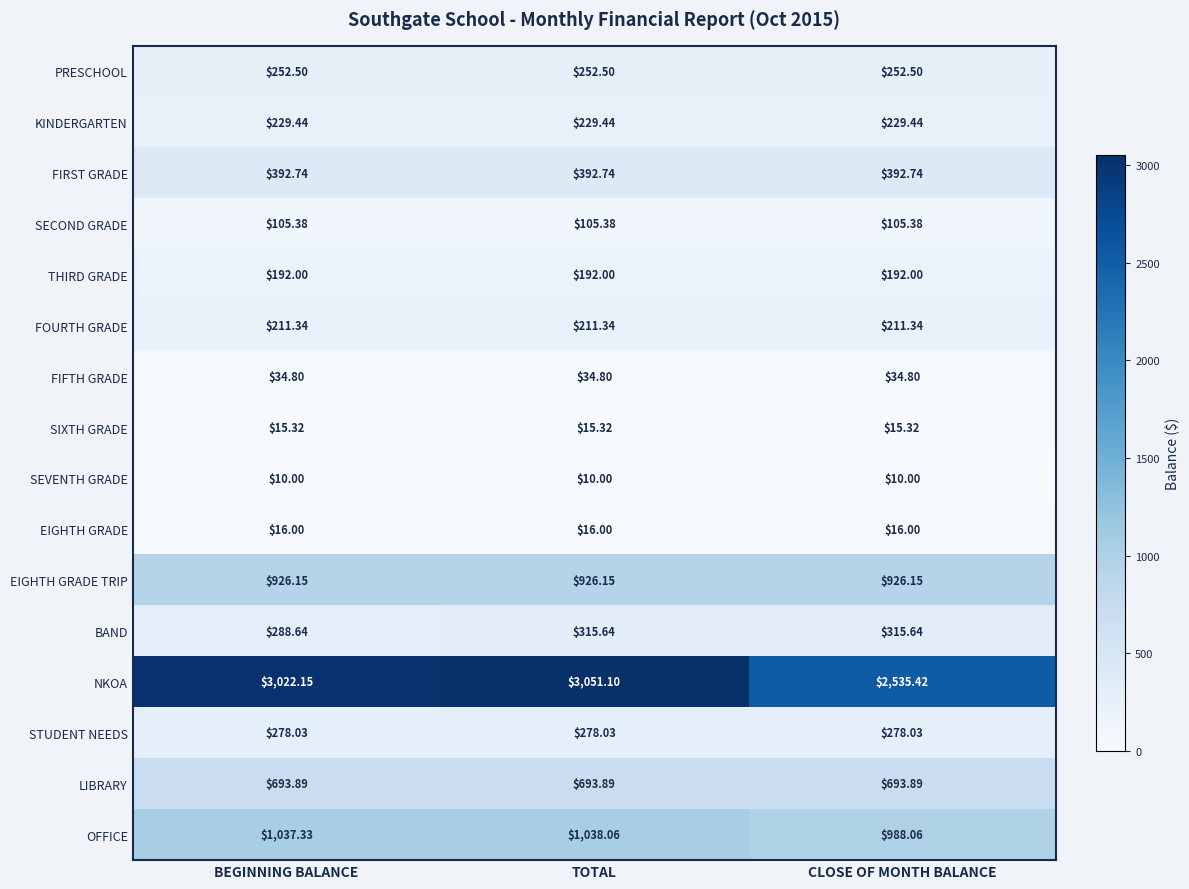

Which series has the widest spread of values?

NKOA